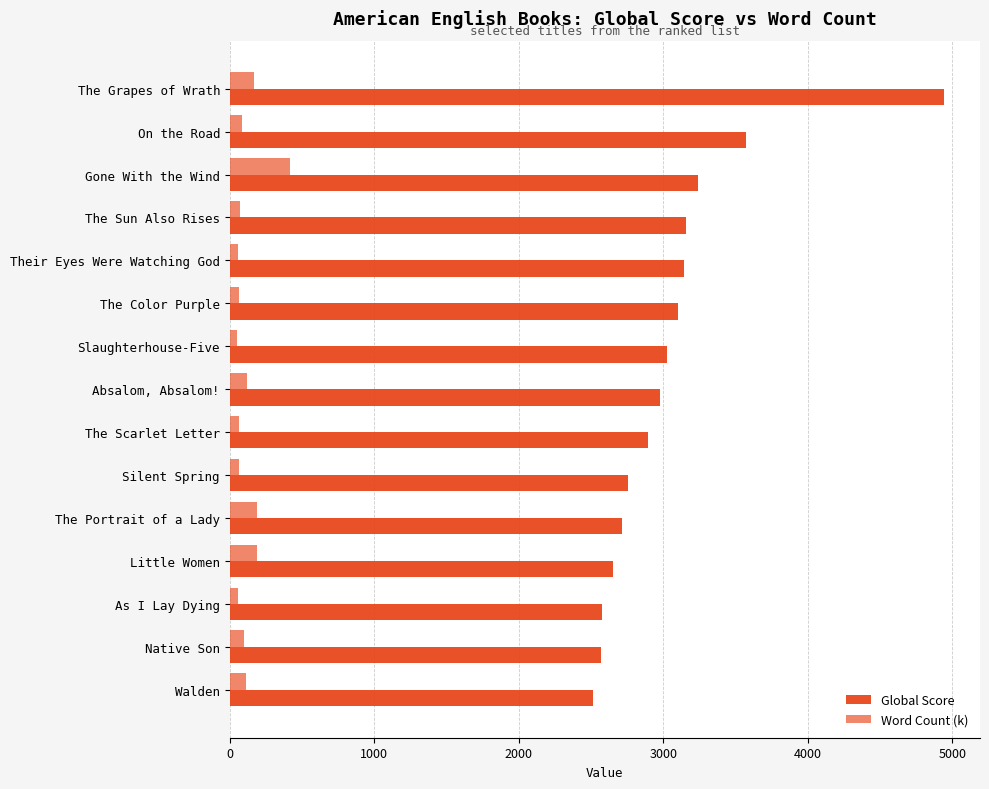

How many values in the Global Score series are below 2980?

7